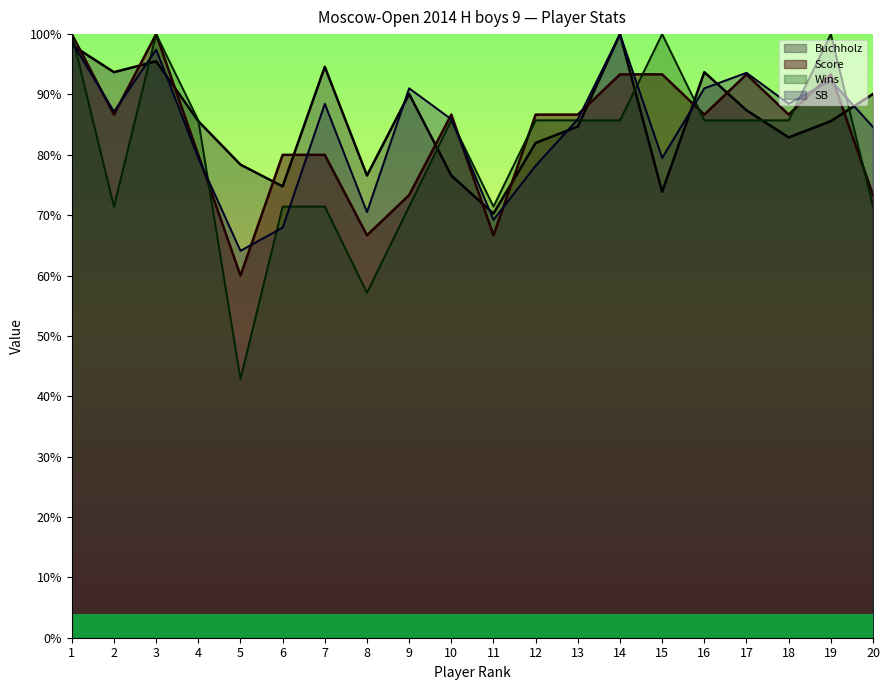

What is the value of the Buchholz point at the 12th from the left?

82.0